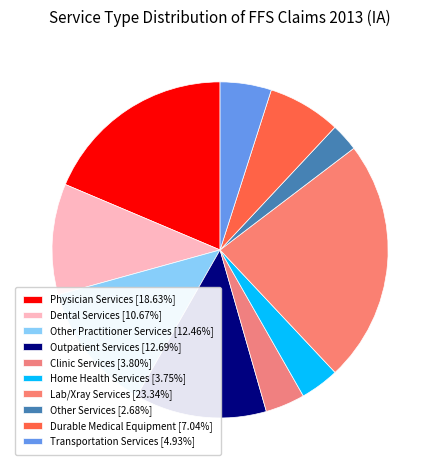

What is the largest slice in the pie chart?

Lab/Xray Services